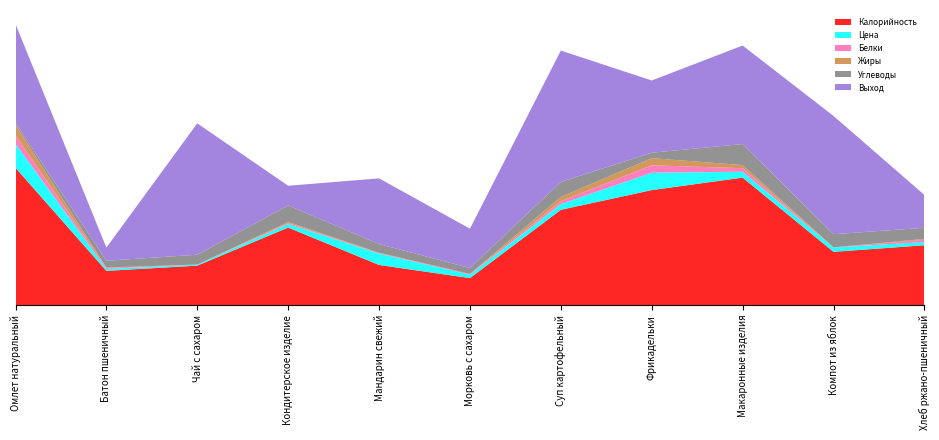

Reading right to left, list all the values displayed in this chart.

Калорийность: 91.0	81.0	194.0	175.0	145.0	41.0	61.0	118.0	60.0	52.0	209.0
Цена: 5.0	6.7	8.9	26.5	8.8	5.3	17.4	5.4	1.5	3.0	36.6
Белки: 3.4	0.1	5.4	11.3	4.2	1.0	0.6	1.3	0.1	1.5	13.0
Жиры: 1.2	0.1	4.8	10.8	6.7	0.1	0.6	1.7	0.0	0.6	15.7
Углеводы: 17.0	20.0	32.0	8.3	22.8	8.9	13.3	25.2	15.0	10.3	3.5
Выход: 50.0	180.0	150.0	110.0	200.0	60.0	100.0	30.0	200.0	20.0	150.0